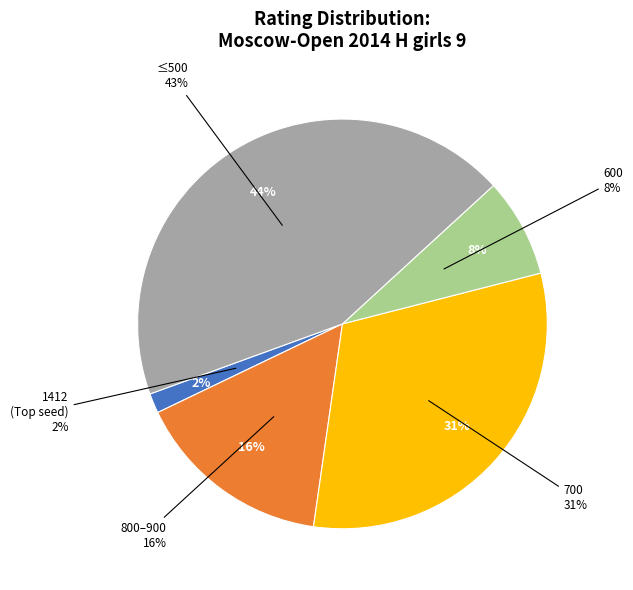

The 1412 slice represents 14% of the pie. True or false?

False